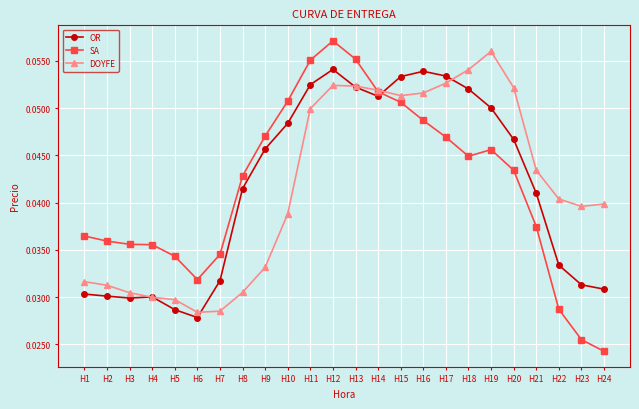

How many times do OR and SA cross each other?

1